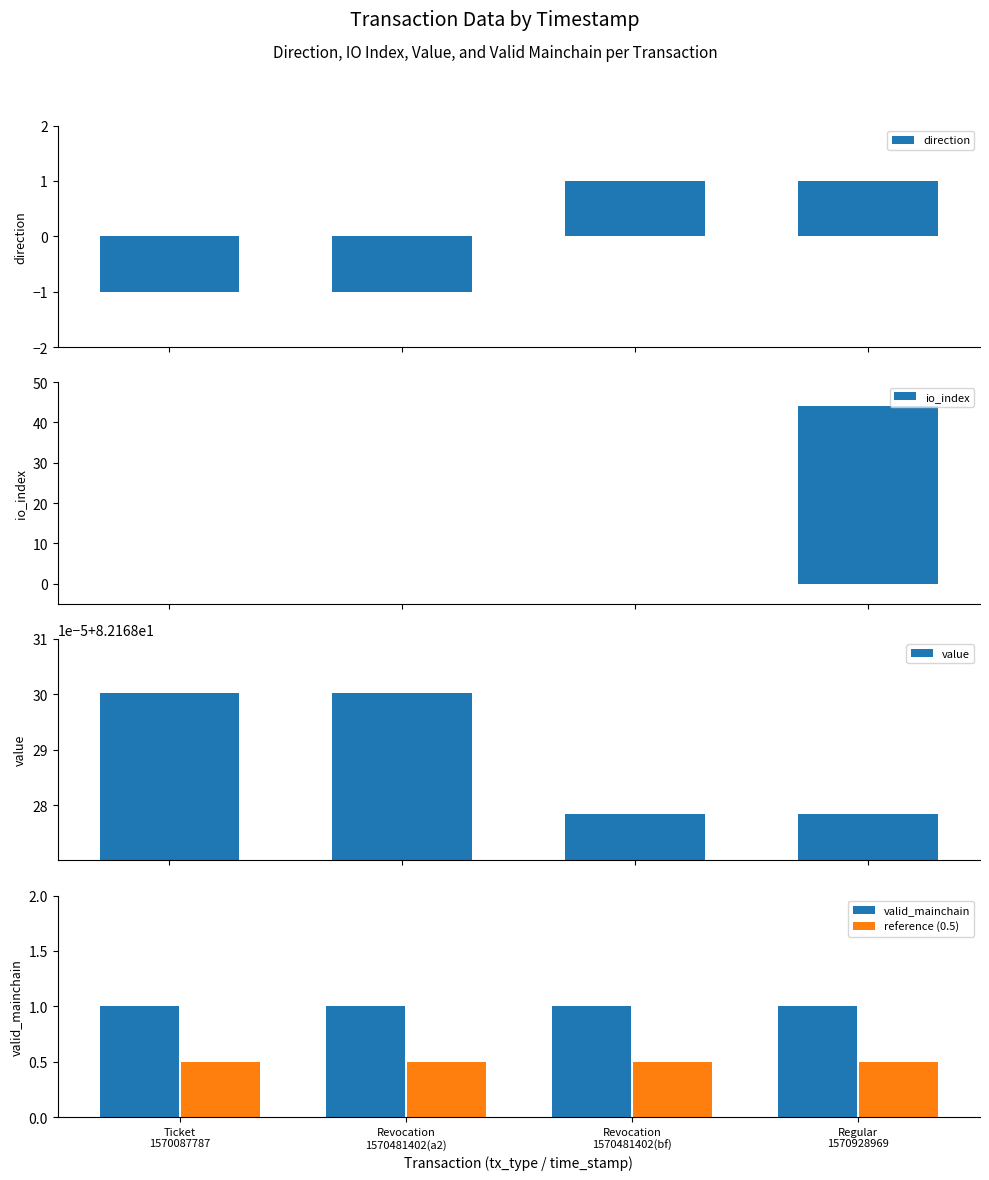

Reading left to right, extract all data points from this chart.

direction: -1.0	-1.0	1.0	1.0
io_index: 0.0	0.0	0.0	44.0
value: 82.2	82.2	82.2	82.2
valid_mainchain: 1.0	1.0	1.0	1.0
reference (0.5): 0.5	0.5	0.5	0.5